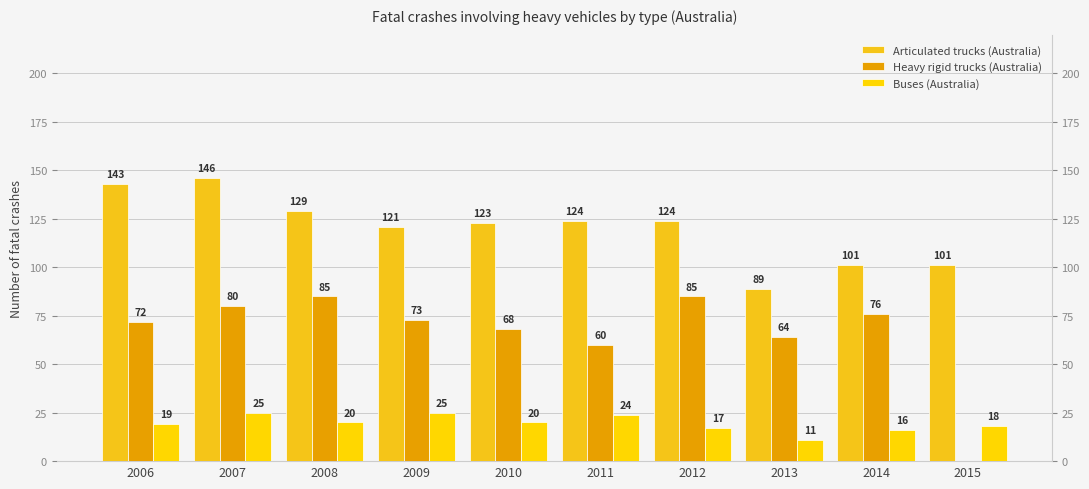

Which has a higher value, 2009 or 2012?

2012